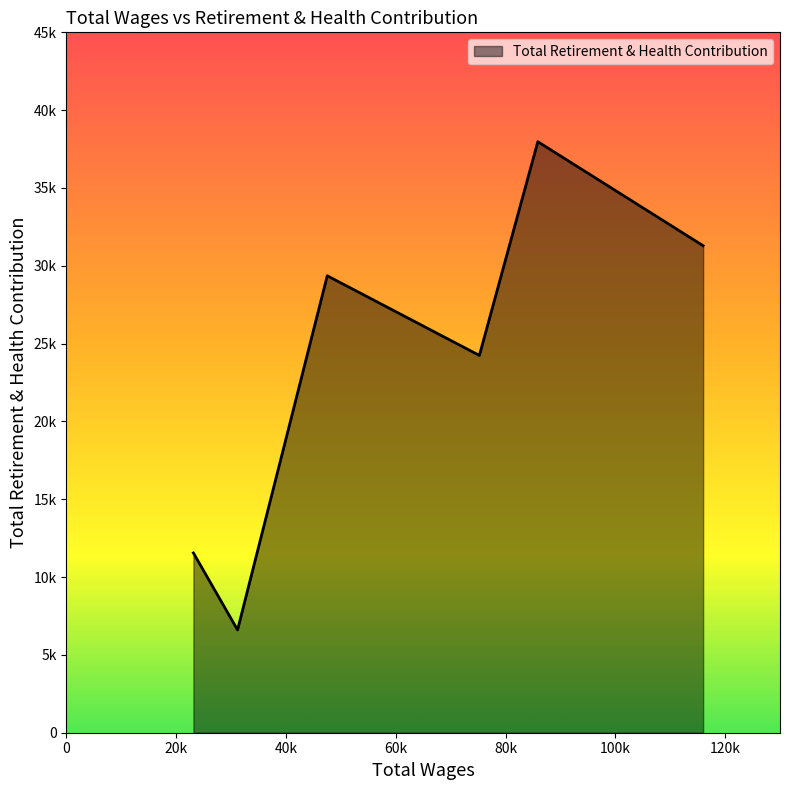

Reading right to left, what are all the values shown in this chart?

23137.0=11552	31182.0=6604	47522.0=29358	75233.0=24241	85882.0=37974	115997.0=31289